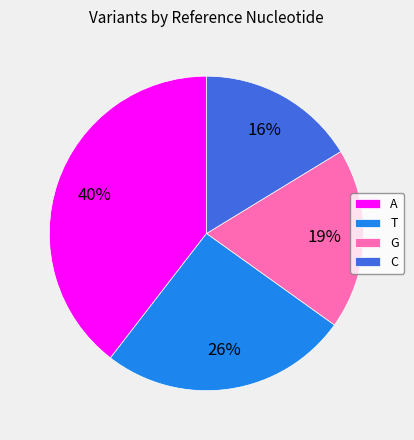

How many segments does this pie chart have?

4